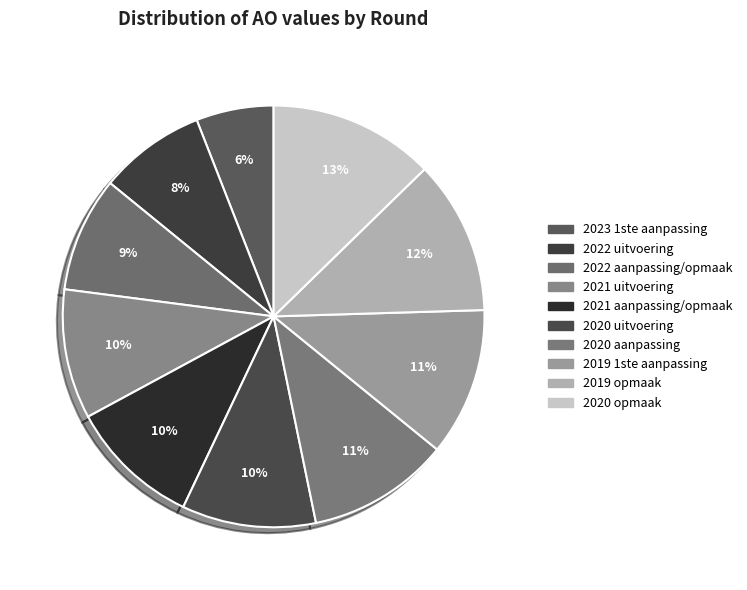

Rank the categories by value from highest to lowest.

2020 opmaak, 2019 opmaak, 2019 1ste aanpassing, 2020 aanpassing, 2020 uitvoering, 2021 aanpassing/opmaak, 2021 uitvoering, 2022 aanpassing/opmaak, 2022 uitvoering, 2023 1ste aanpassing